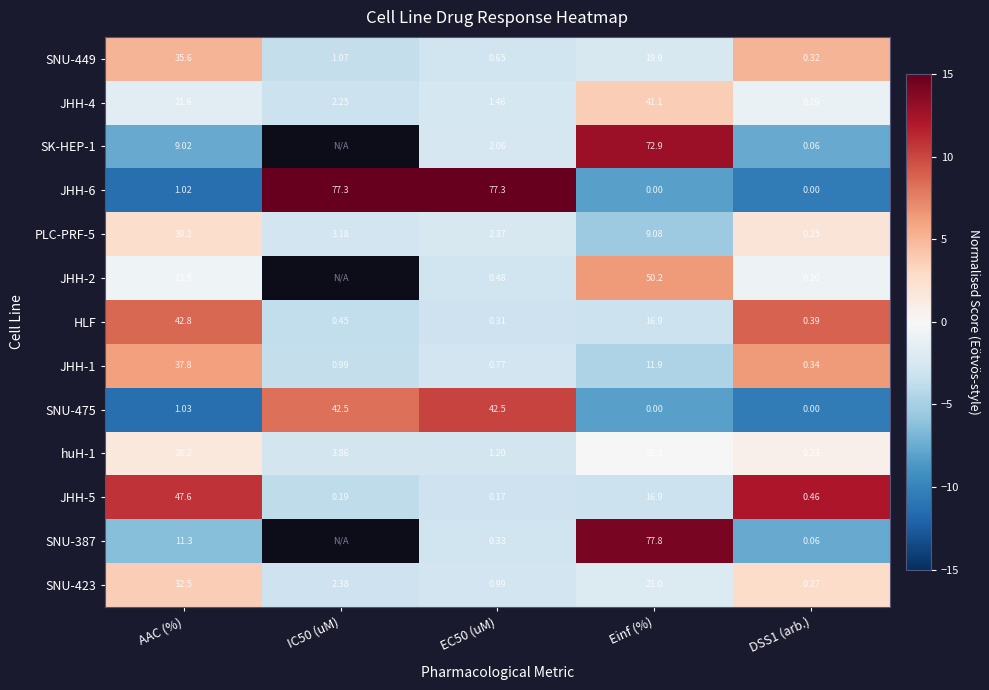

Which category has the highest value across all series?

EC50 (uM)